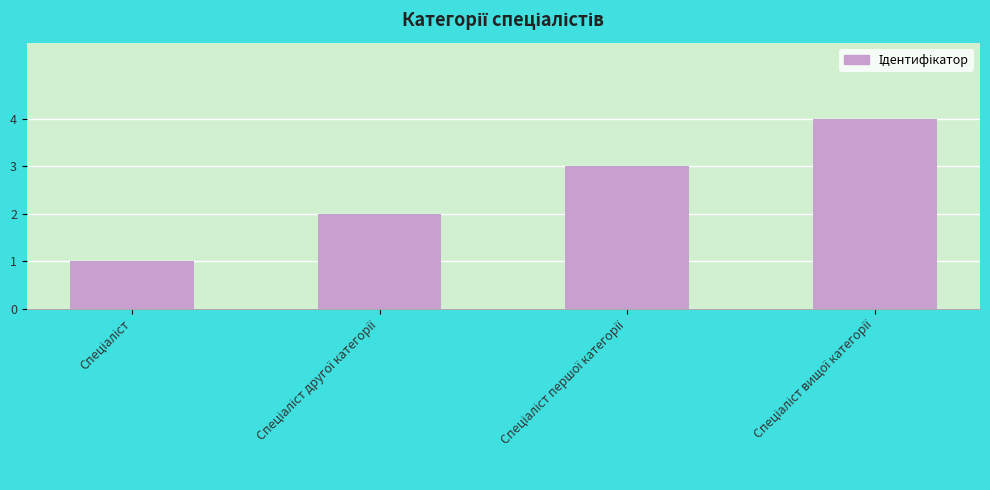

What is the difference between the maximum and minimum values?

3